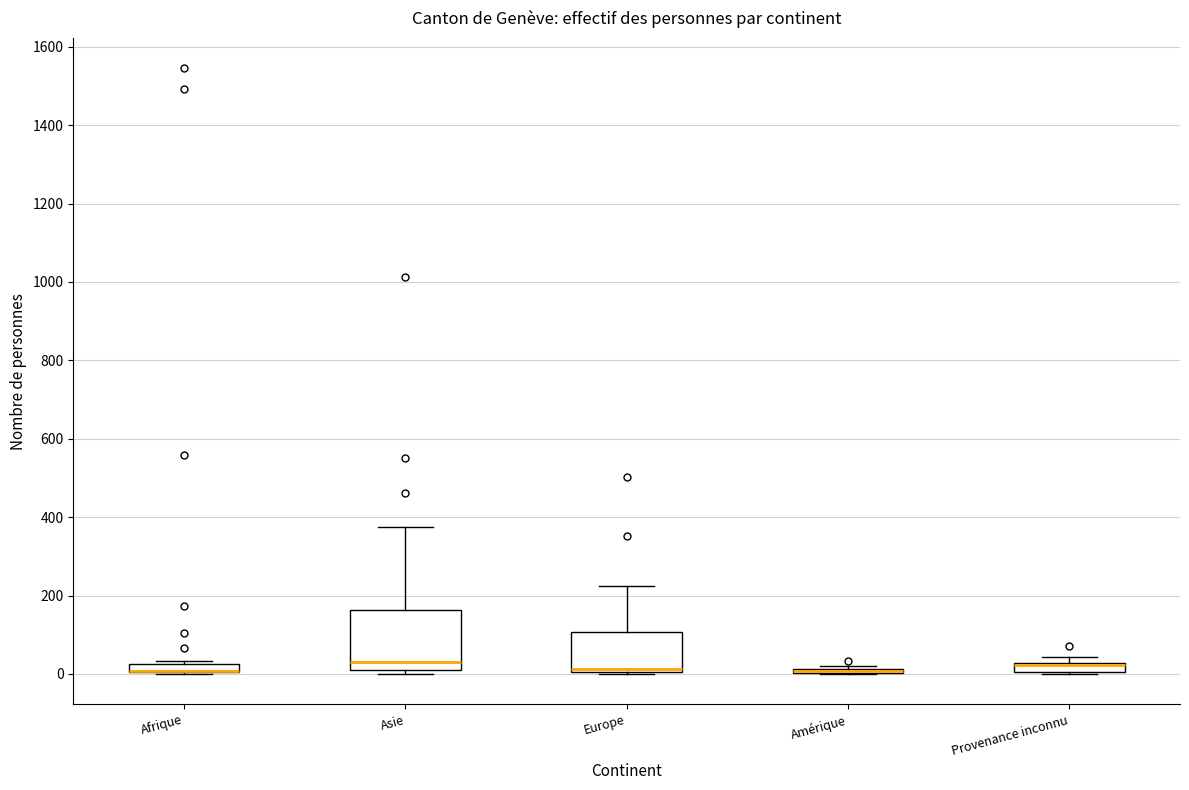

Where is the upper edge of the box for Asie on the y-axis? The values are not printed on the chart, so give them approximately, as read against the axis.

160